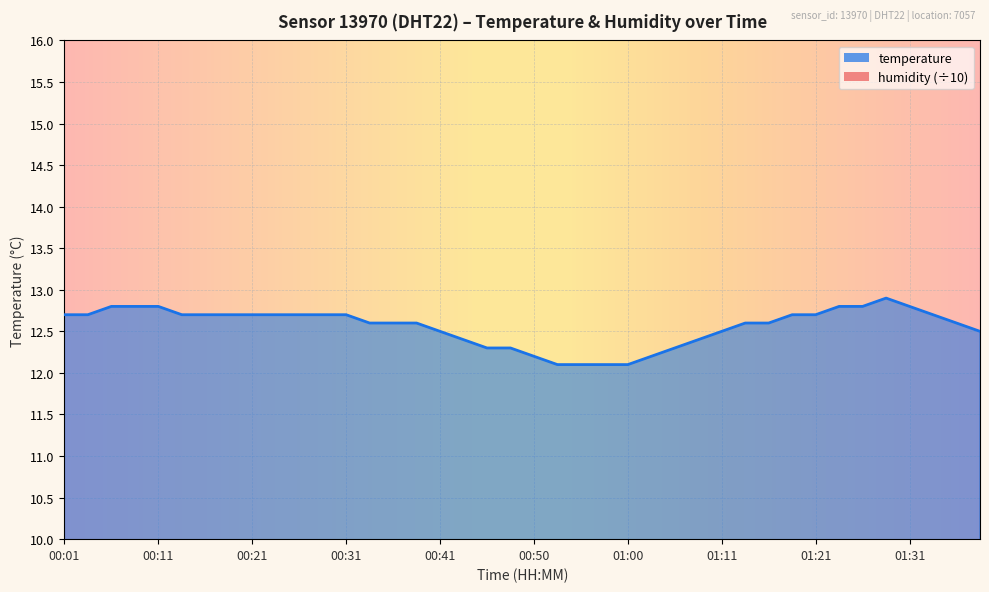

Which category has the lowest value across all series?

00:53